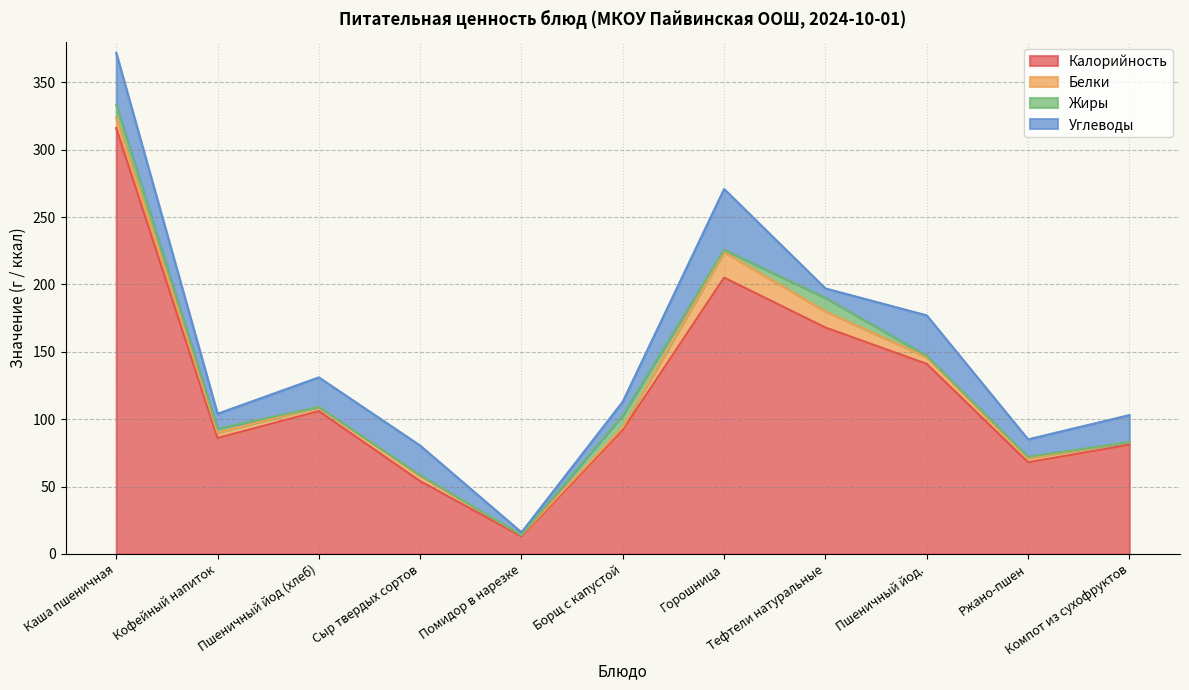

At how many categories does at least one series exceed 46?

10